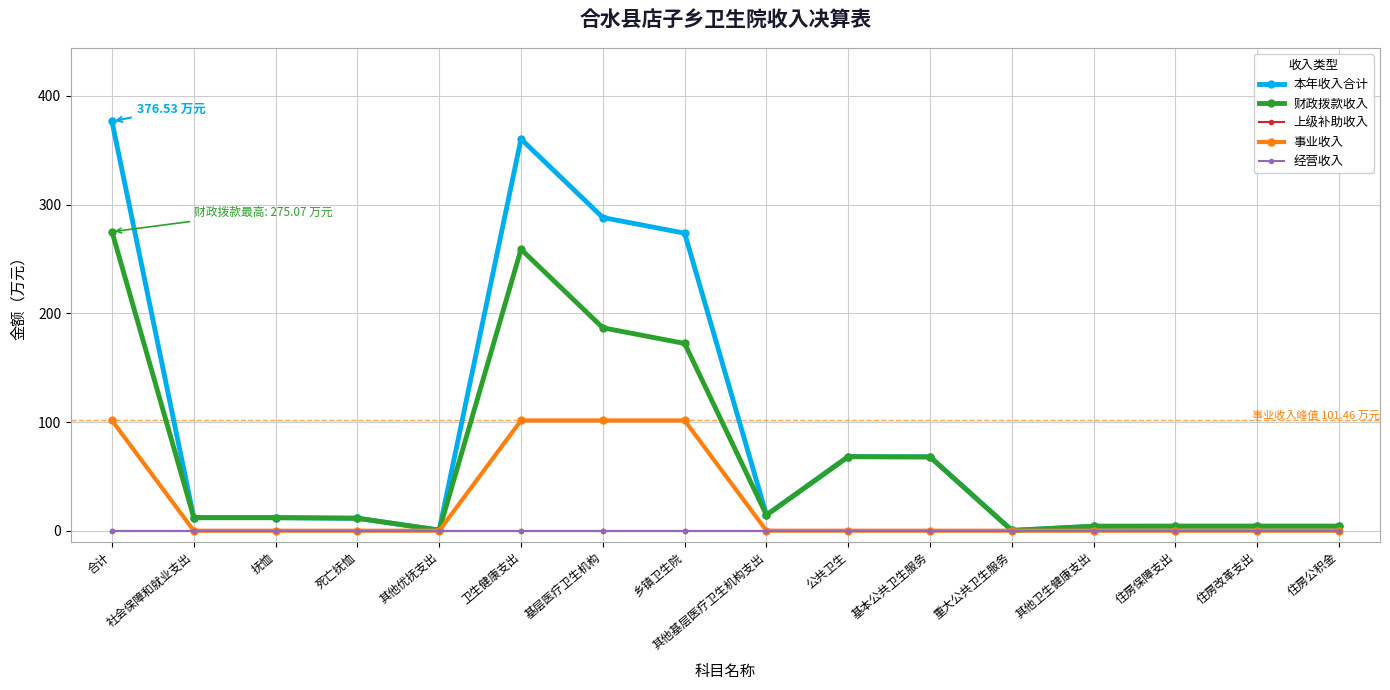

What is the spread (max minus min) of values at 其他卫生健康支出?

4.1